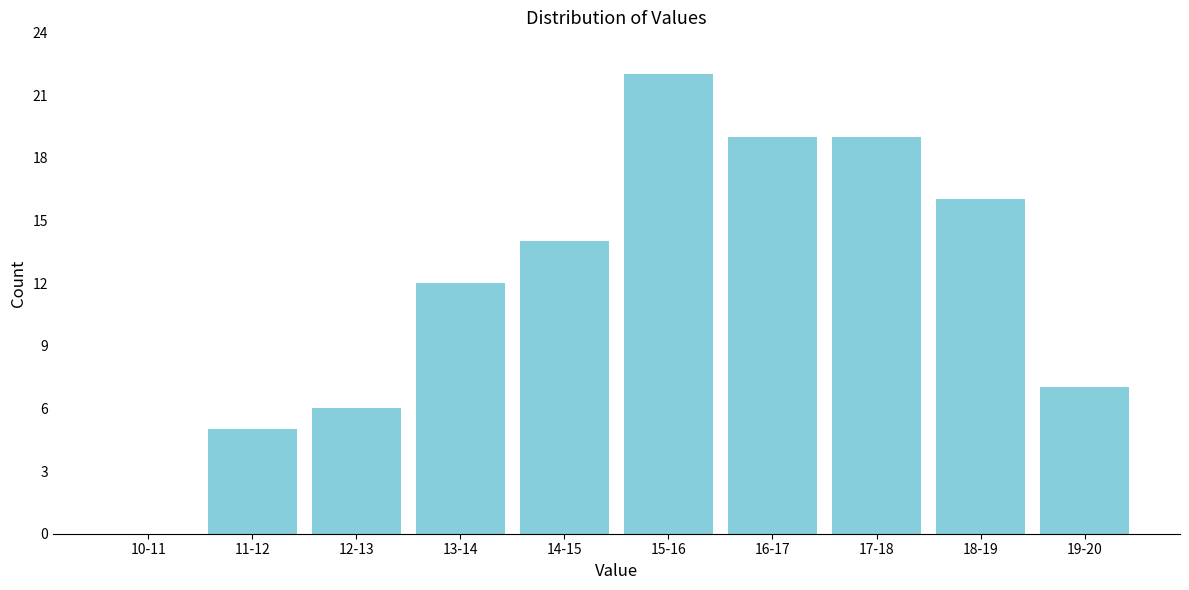

Reading left to right, transcribe all the data shown in this chart.

10-11=0	11-12=5	12-13=6	13-14=12	14-15=14	15-16=22	16-17=19	17-18=19	18-19=16	19-20=7